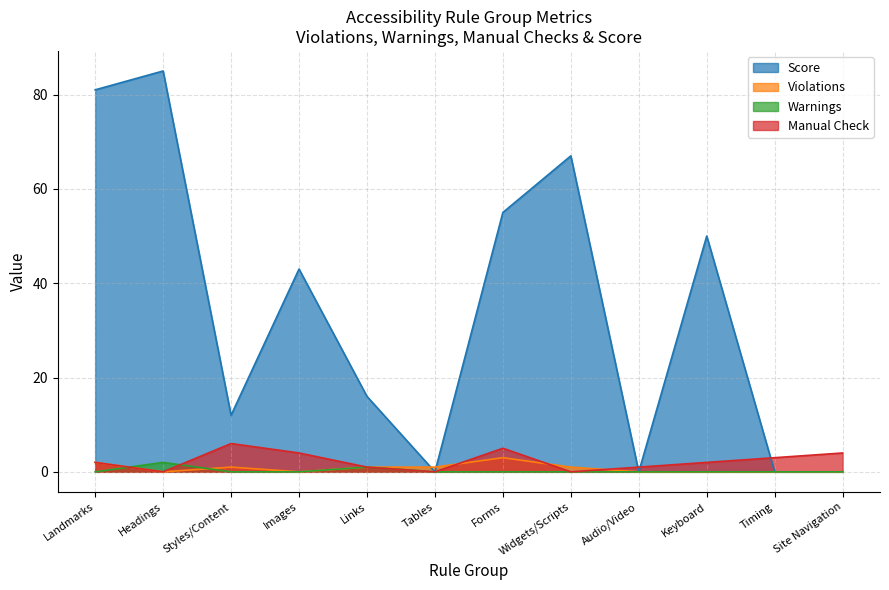

How many Manual Check values are between 1 and 4?

7